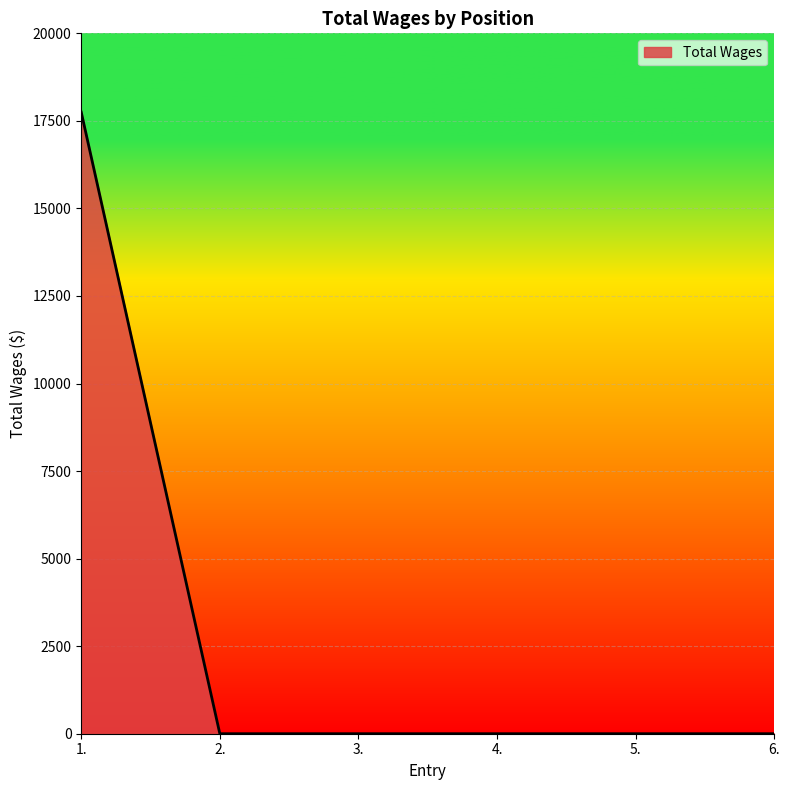

Which label corresponds to the largest value in the chart?

1.